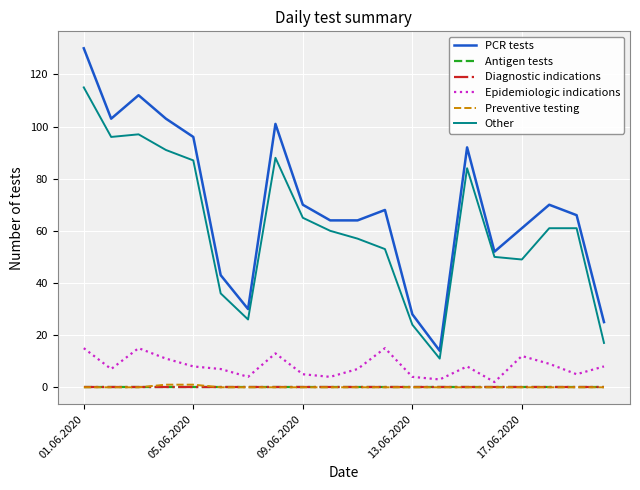

What is the value of the PCR tests point at the 17th from the left?

61